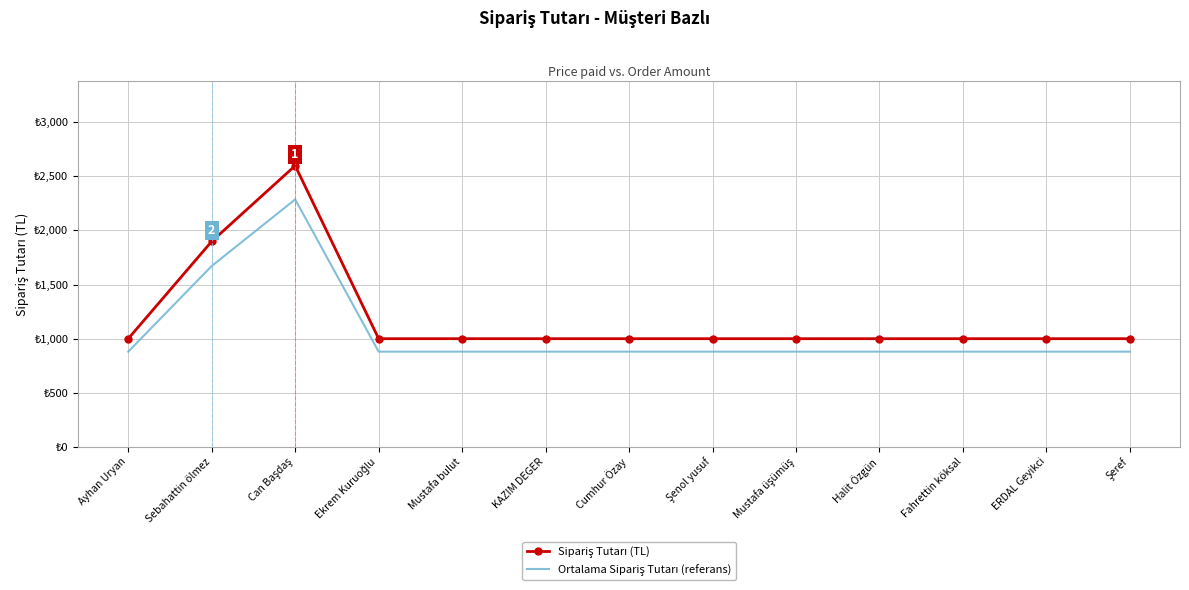

True or false: Ortalama Sipariş Tutarı (referans) and Sipariş Tutarı (TL) cross at least once.

False